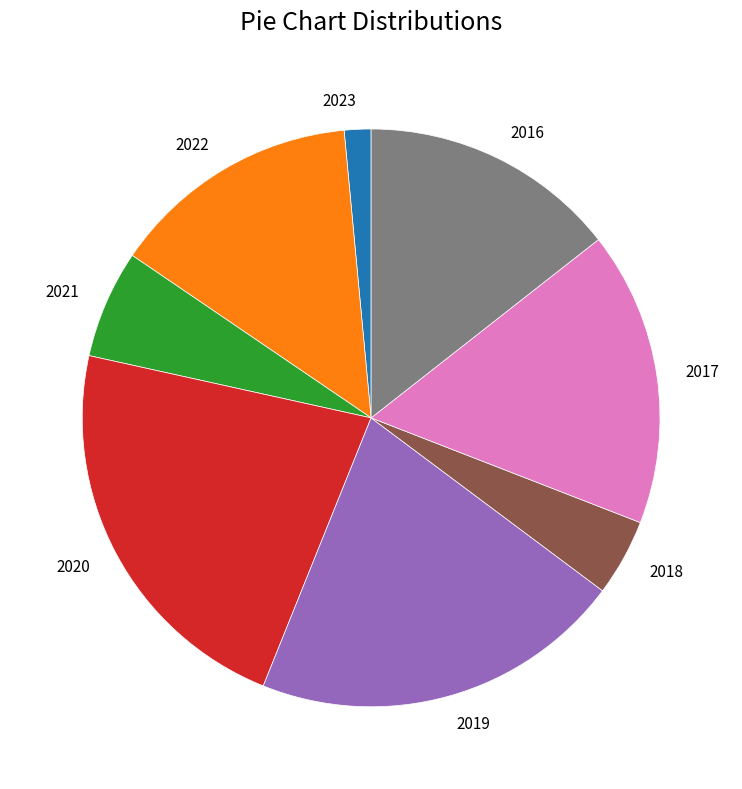

Is the sum of 2021 and 2017 greater than half?

No